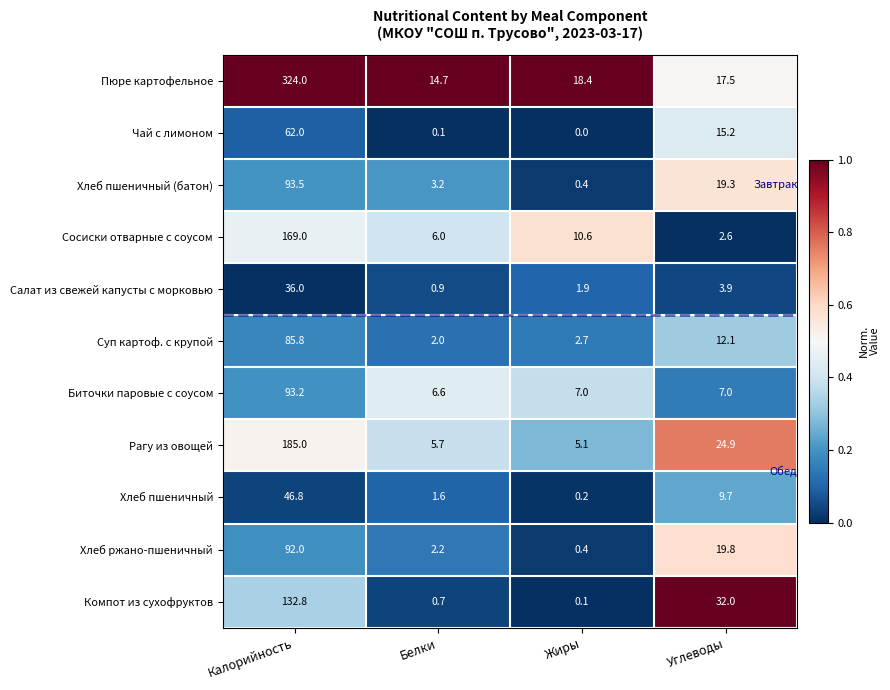

At which label is Компот из сухофруктов closest to 66?

Углеводы